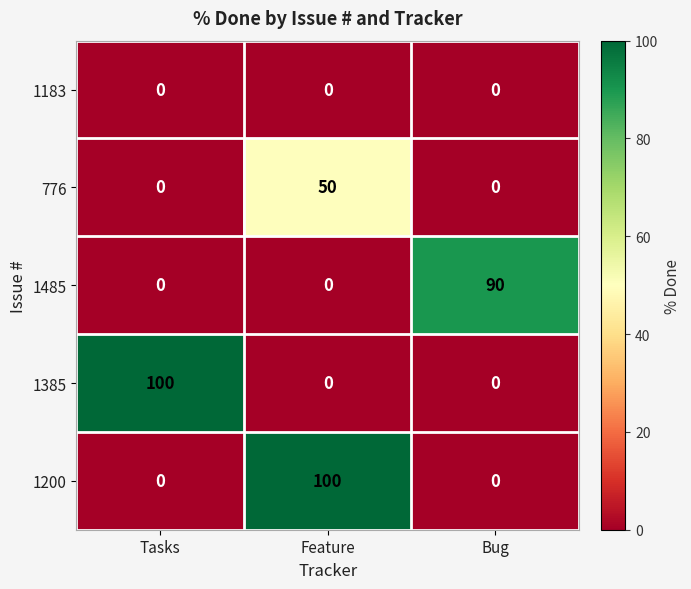

What is the average value of the 1200 series?

33